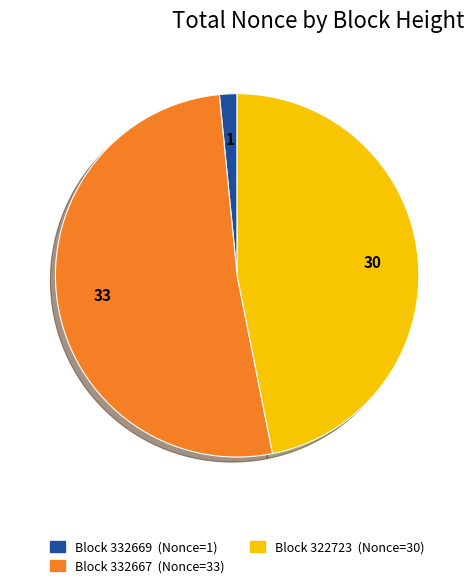

Does any single category account for the majority?

Yes